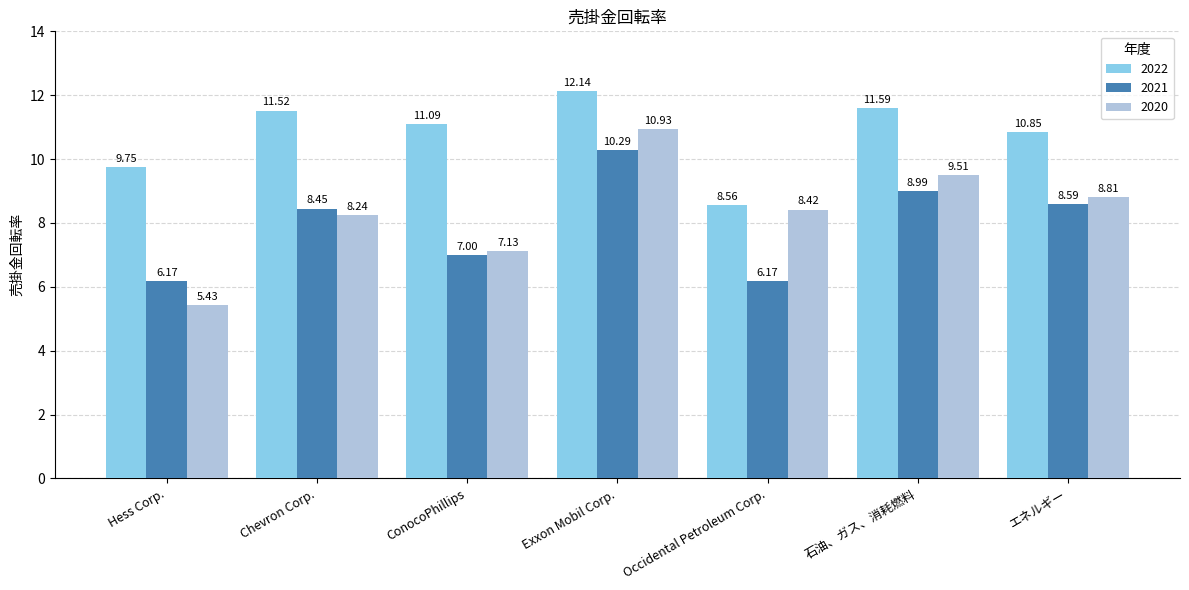

What are all the series names shown in the legend?

2022, 2021, 2020